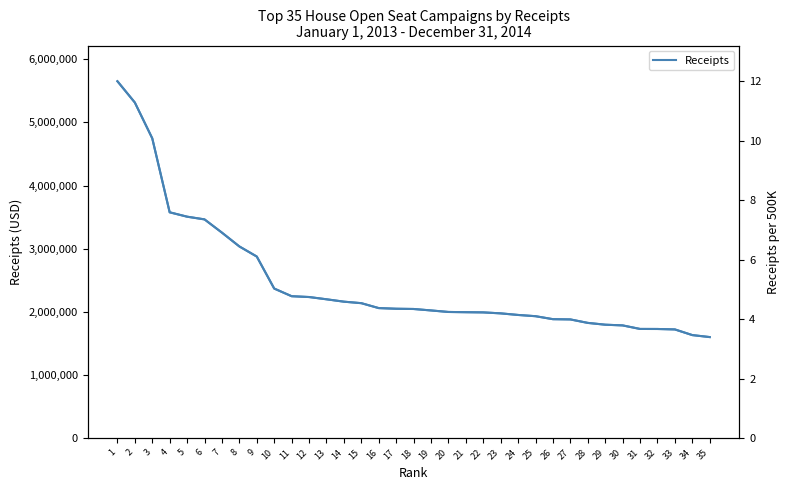

What is the difference between the maximum and second lowest values in the Receipts series?

4021262.4